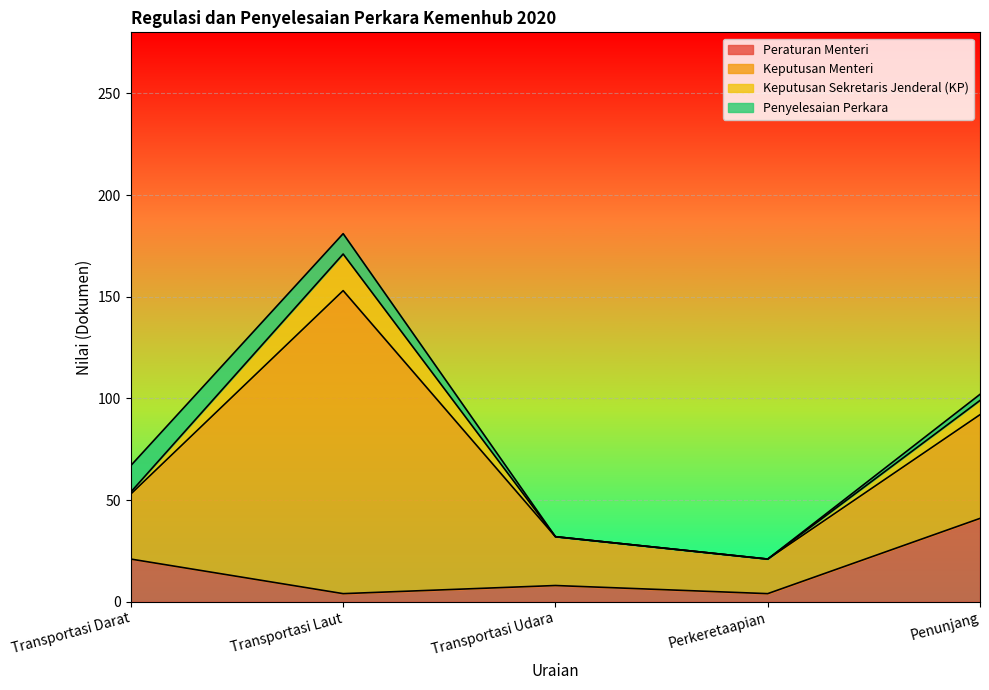

List the labels in order of Keputusan Sekretaris Jenderal (KP) value, largest first.

Transportasi Laut, Penunjang, Transportasi Darat, Transportasi Udara, Perkeretaapian